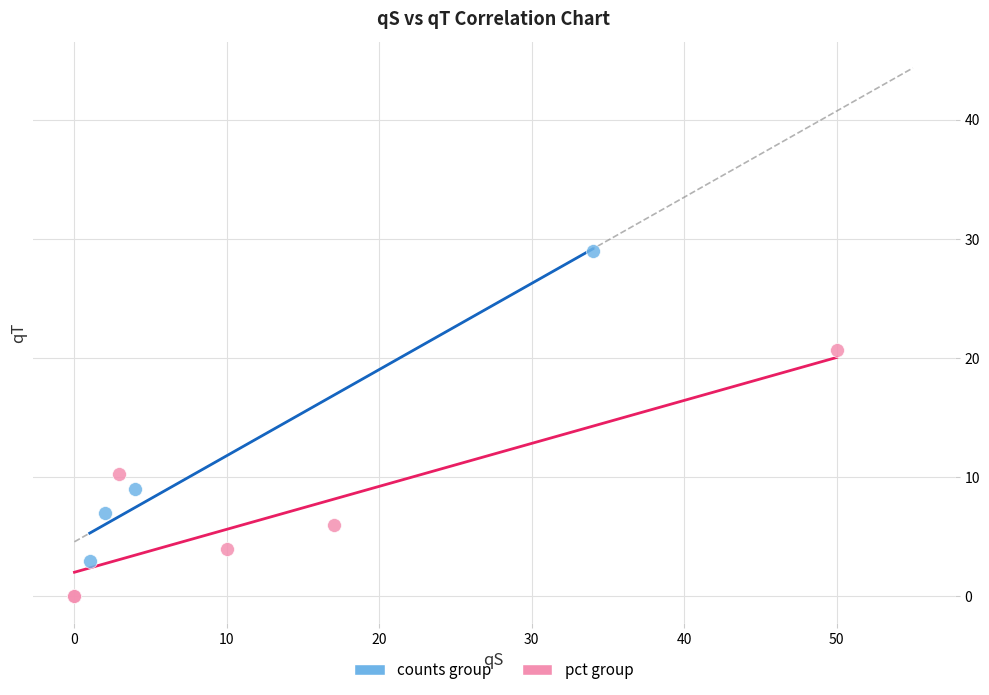

Which series reaches the minimum Y coordinate?

pct group